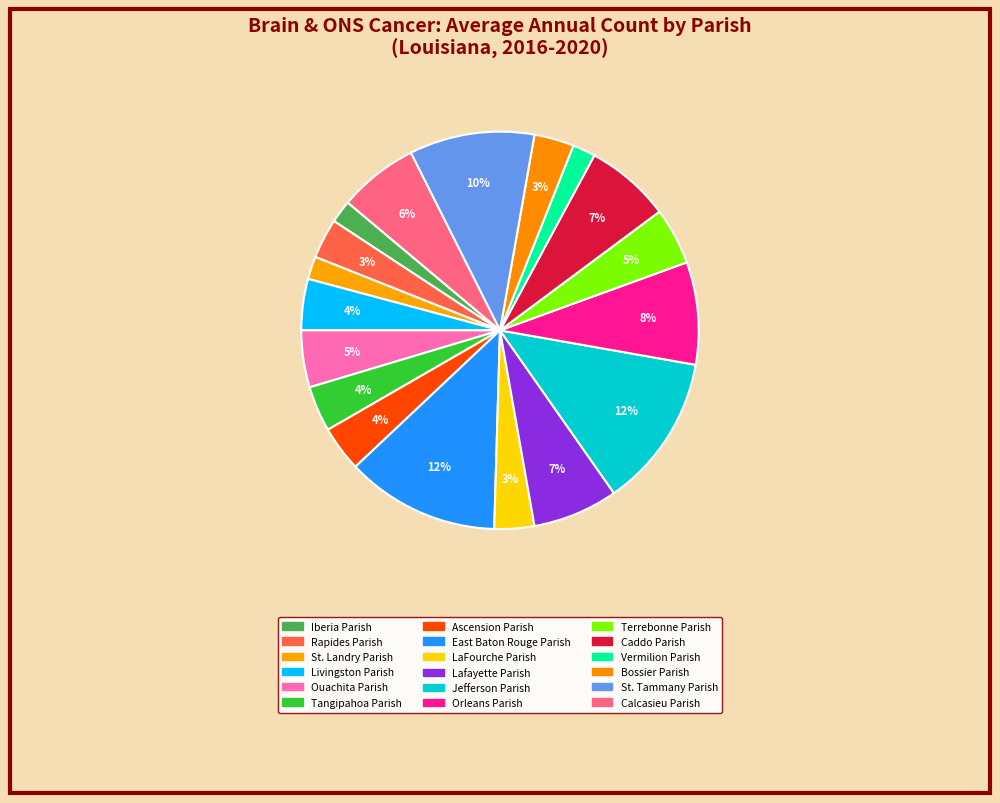

Is there any slice that represents more than half of the pie?

No